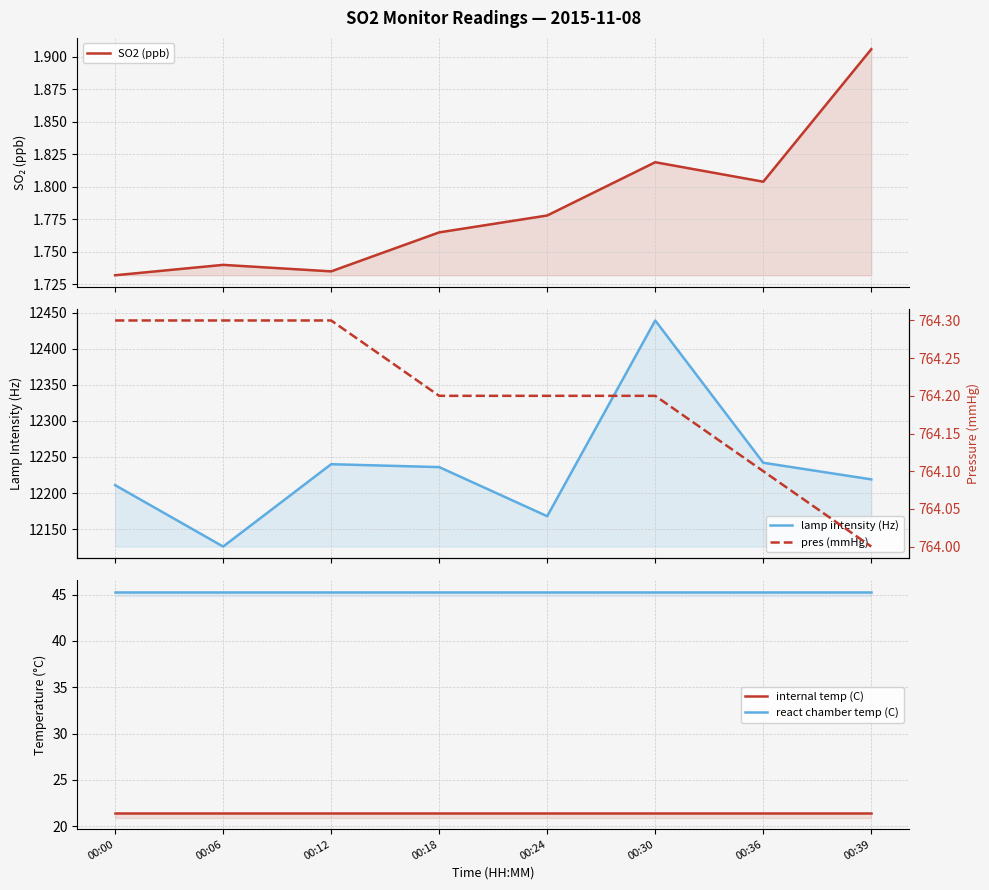

Reading left to right, list all the values displayed in this chart.

SO2 (ppb): 1.7	1.7	1.7	1.8	1.8	1.8	1.8	1.9
lamp intensity (Hz): 12211.0	12126.0	12240.0	12236.0	12168.0	12439.0	12242.0	12219.0
internal temp (C): 21.4	21.4	21.4	21.4	21.4	21.4	21.4	21.4
react chamber temp (C): 45.3	45.3	45.3	45.3	45.3	45.3	45.3	45.3
pres (mmHg): 764.3	764.3	764.3	764.2	764.2	764.2	764.1	764.0